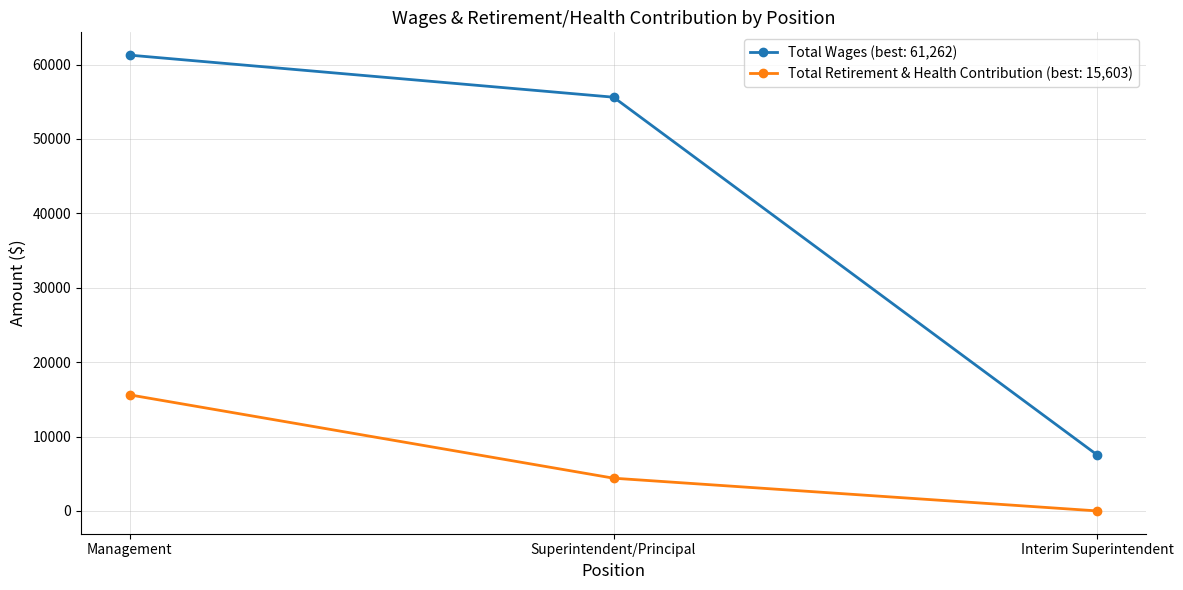

How many categories are shown in the chart?

3